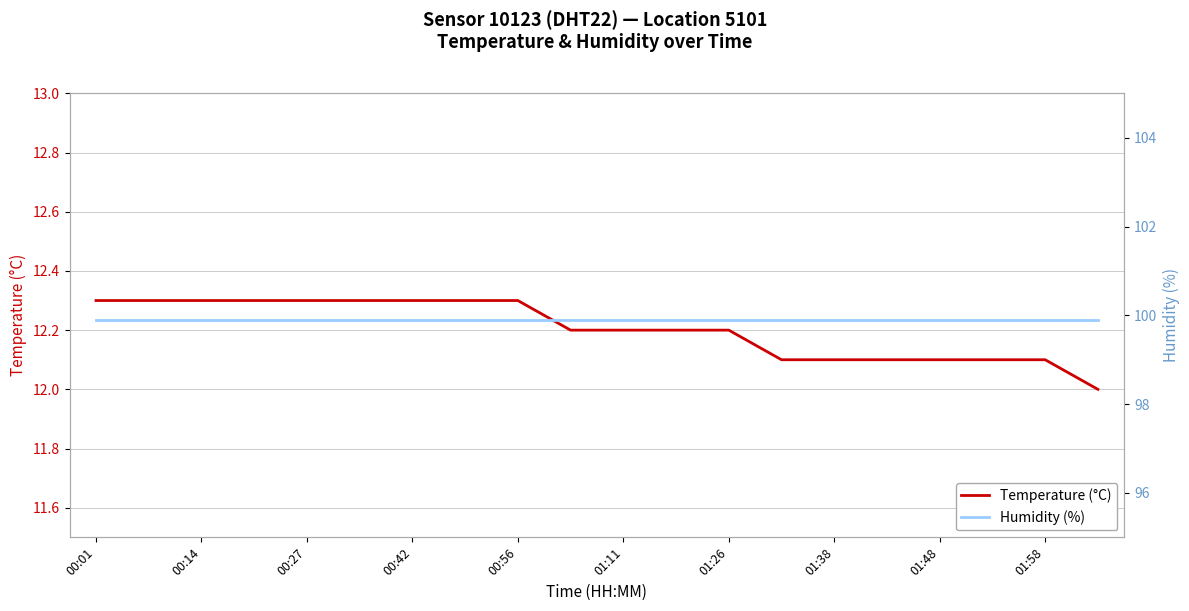

At how many categories does at least one series exceed 52?

20